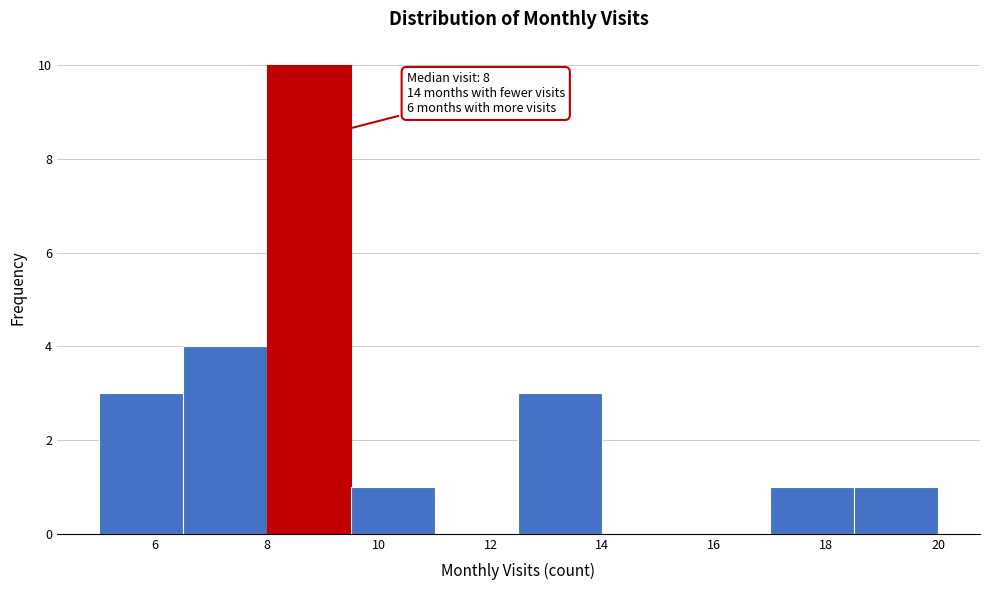

Which range on the x-axis has the tallest bar?

8.0 to 9.5